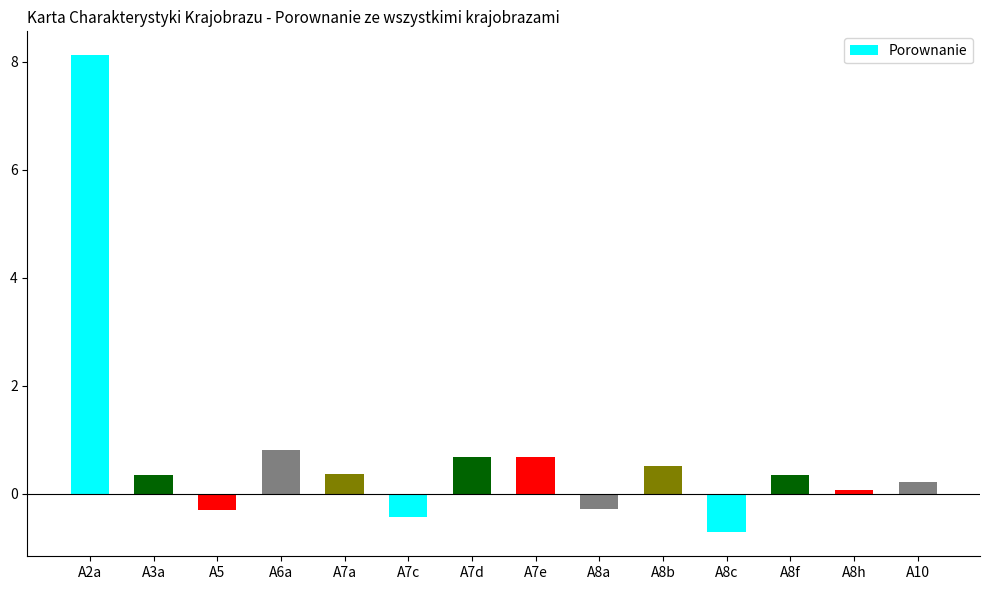

Is it true that the value at A8f is 0.3?

True